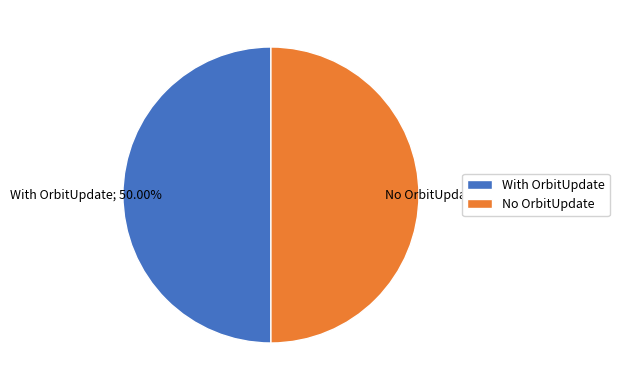

Approximately how many times larger is the value at No OrbitUpdate compared to With OrbitUpdate?

1.0